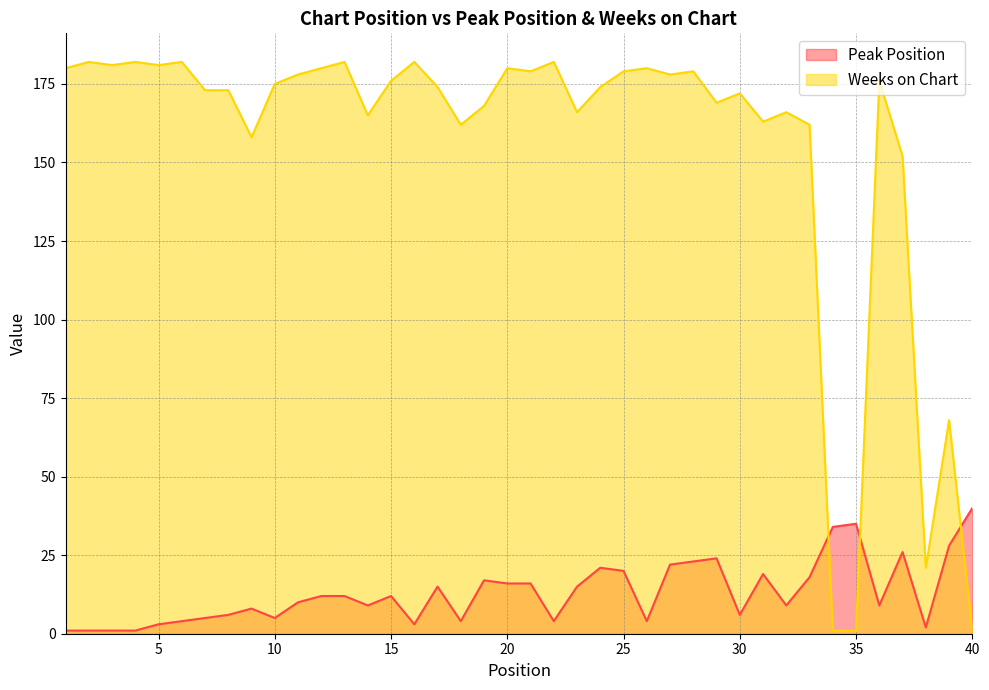

What is the difference between the Weeks on Chart values at 19 and 25?

11